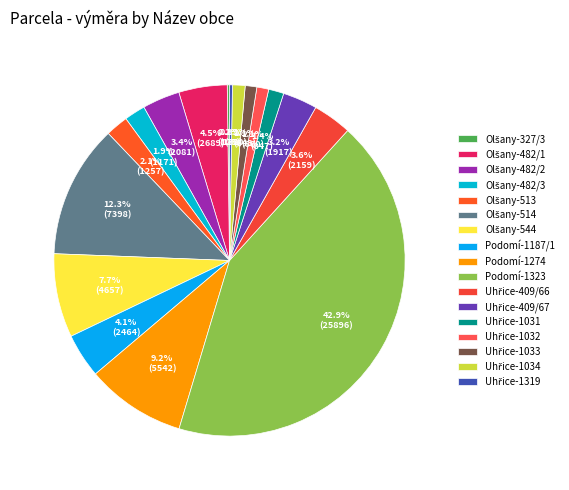

Between Olšany-482/3 and Olšany-514, which is larger?

Olšany-514